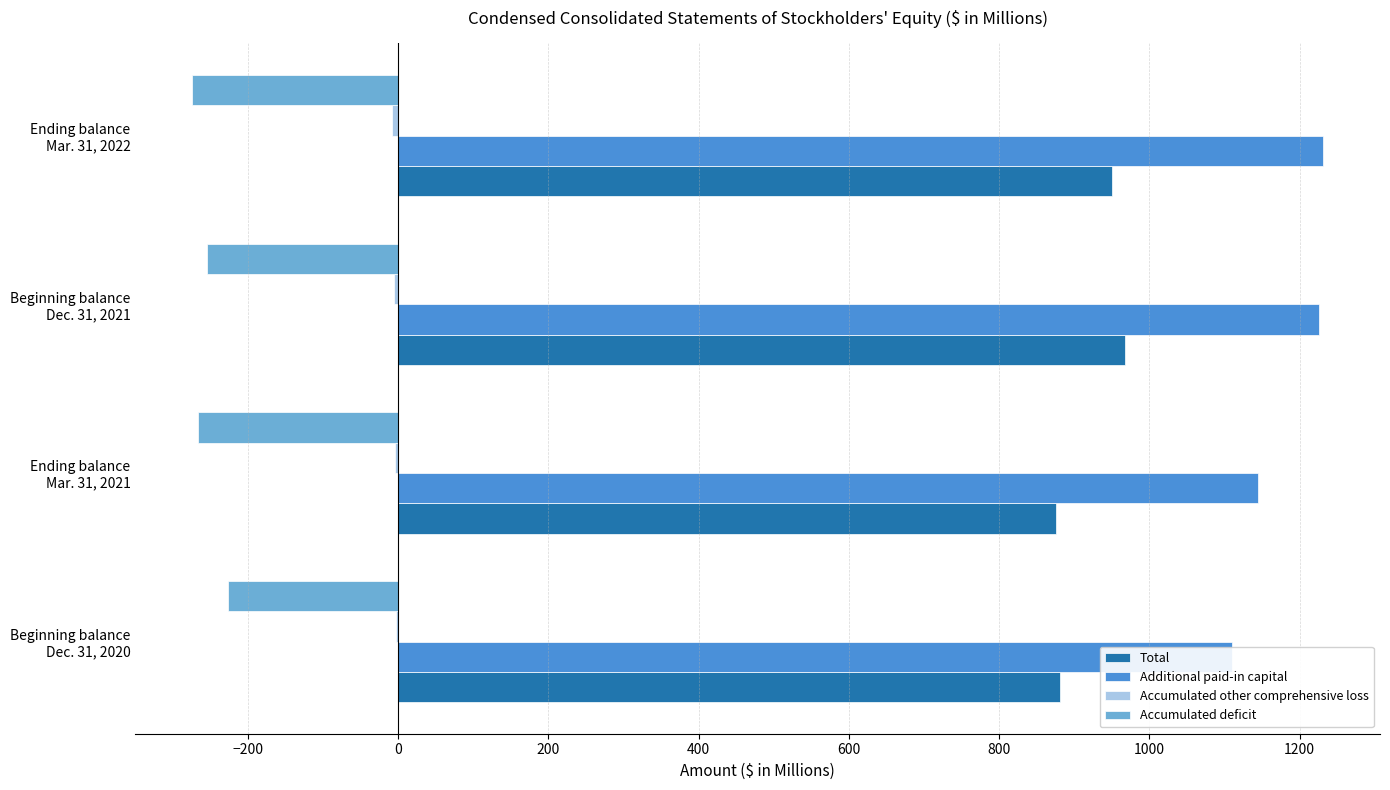

What is the difference between the maximum and minimum values in the Additional paid-in capital series?

122.1